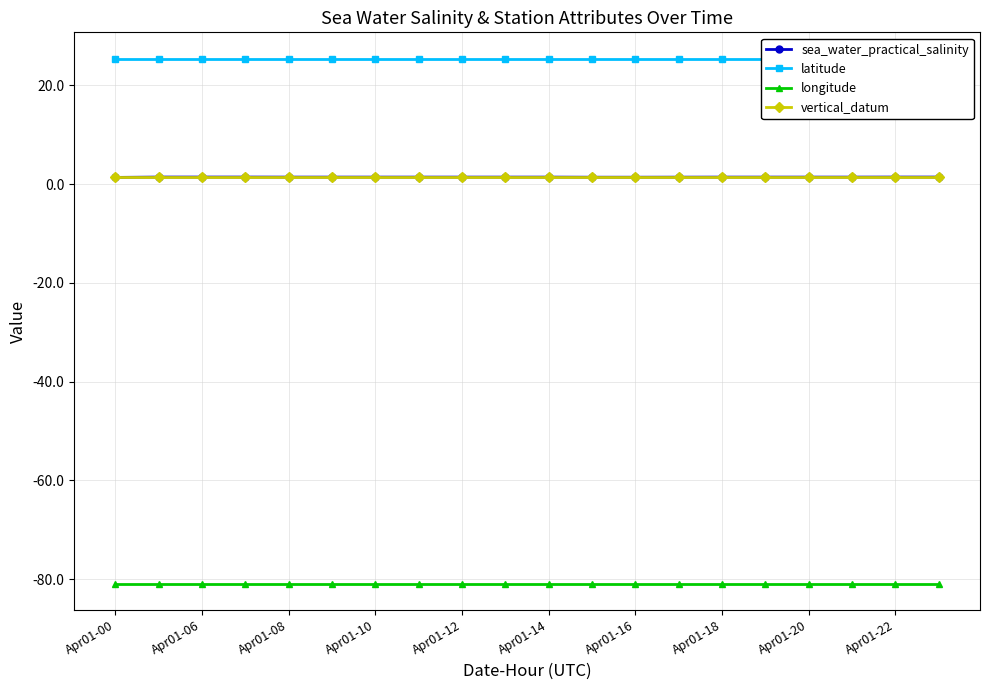

Reading right to left, transcribe all the data shown in this chart.

sea_water_practical_salinity: 1.4	1.4	1.4	1.4	1.4	1.4	1.4	1.4	1.4	1.4	1.4	1.4	1.4	1.4	1.4	1.4	1.4	1.4	1.4	1.4
latitude: 25.4	25.4	25.4	25.4	25.4	25.4	25.4	25.4	25.4	25.4	25.4	25.4	25.4	25.4	25.4	25.4	25.4	25.4	25.4	25.4
longitude: -81.0	-81.0	-81.0	-81.0	-81.0	-81.0	-81.0	-81.0	-81.0	-81.0	-81.0	-81.0	-81.0	-81.0	-81.0	-81.0	-81.0	-81.0	-81.0	-81.0
vertical_datum: 1.5	1.5	1.5	1.5	1.5	1.5	1.5	1.5	1.5	1.5	1.5	1.5	1.5	1.5	1.5	1.5	1.5	1.5	1.5	1.5